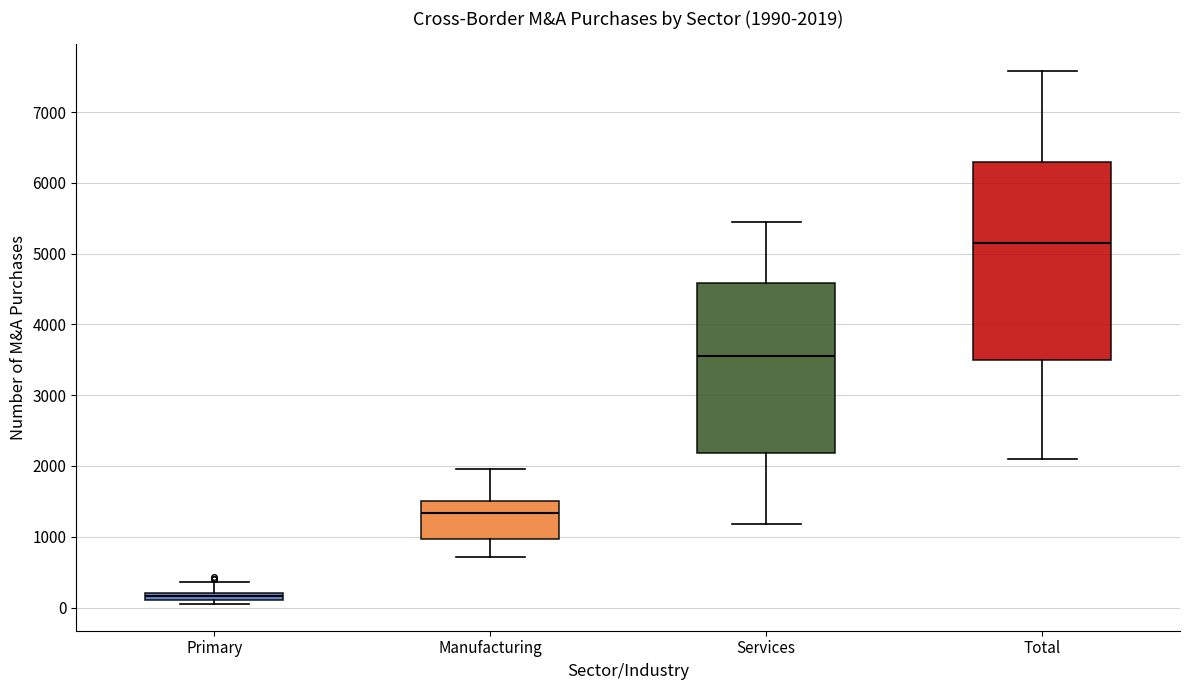

Comparing the boxes themselves (not the whiskers), which one is the tallest?

Total